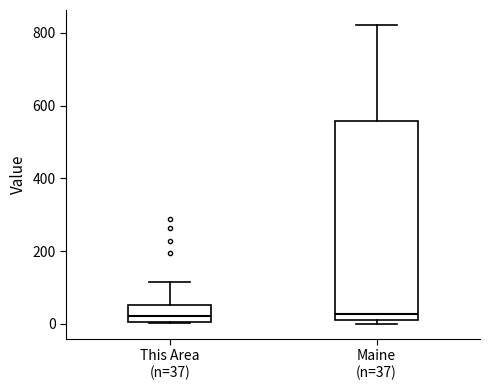

Reading left to right, read every box against the y-axis: the position of its median line, the range the box covers, and the ends of its whiskers. The values are not printed on the chart, so give them approximately, as read against the axis.

This Area (n=37): median 20, box 0 to 60, whiskers 0 to 120
Maine (n=37): median 20, box 0 to 560, whiskers 0 (just below the box's lower edge) to 820